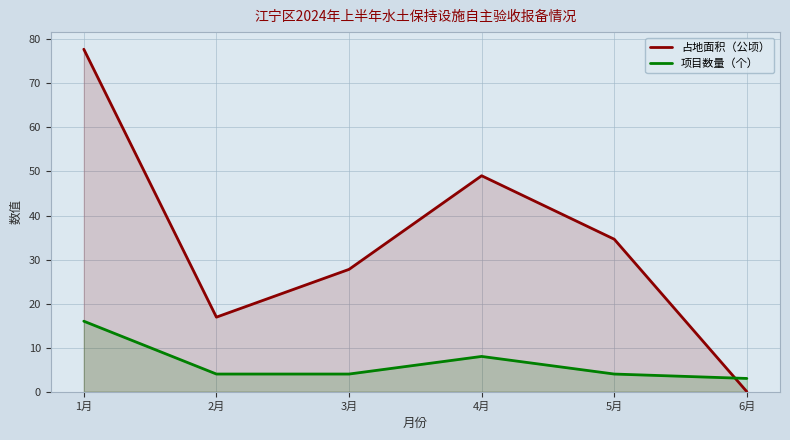

At 1月, list the series in order from smallest to largest.

项目数量（个）, 占地面积（公顷）